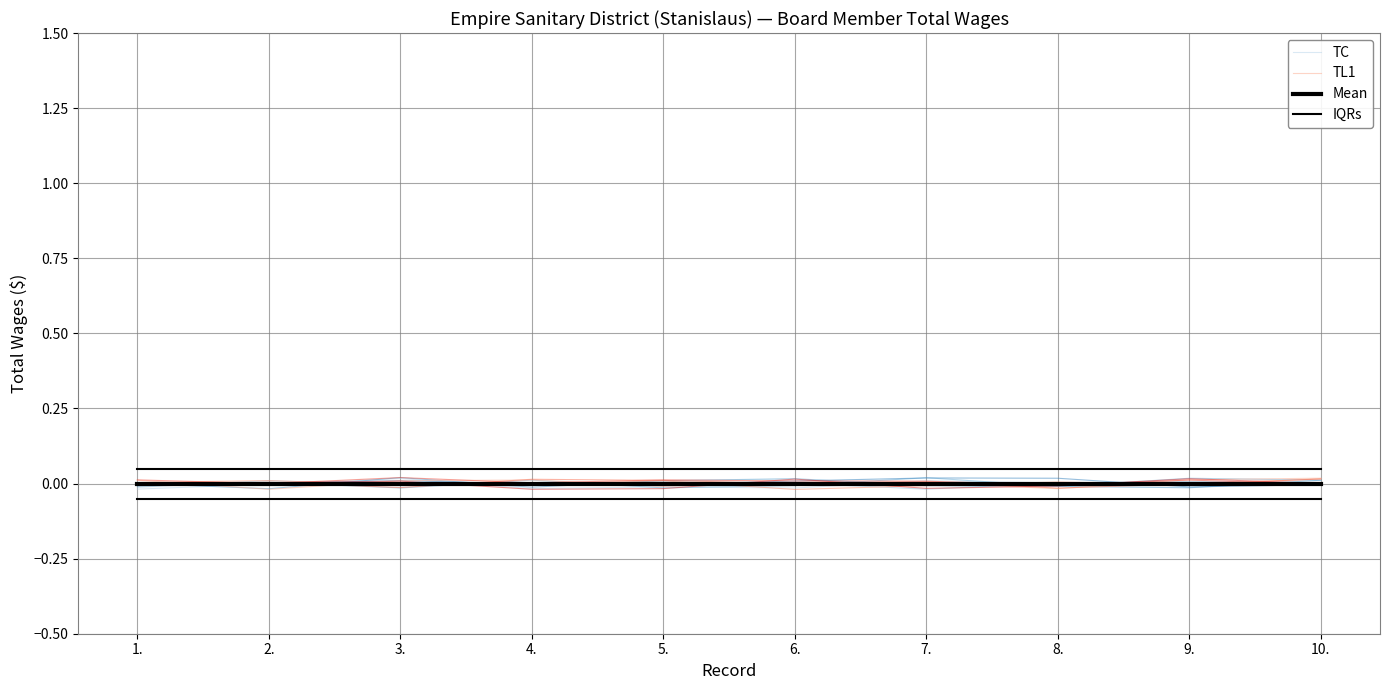

Reading left to right, what are all the values shown in this chart?

TC: 1.=-0.0	2.=-0.0	3.=0.0	4.=-0.0	5.=-0.0	6.=-0.0	7.=0.0	8.=0.0	9.=0.0	10.=0.0
TL1: 1.=0.0	2.=-0.0	3.=0.0	4.=0.0	5.=-0.0	6.=0.0	7.=0.0	8.=-0.0	9.=0.0	10.=0.0
Mean: 1.=0.0	2.=0.0	3.=0.0	4.=0.0	5.=0.0	6.=0.0	7.=0.0	8.=0.0	9.=0.0	10.=0.0
IQRs: 1.=0.1	2.=0.1	3.=0.1	4.=0.1	5.=0.1	6.=0.1	7.=0.1	8.=0.1	9.=0.1	10.=0.1